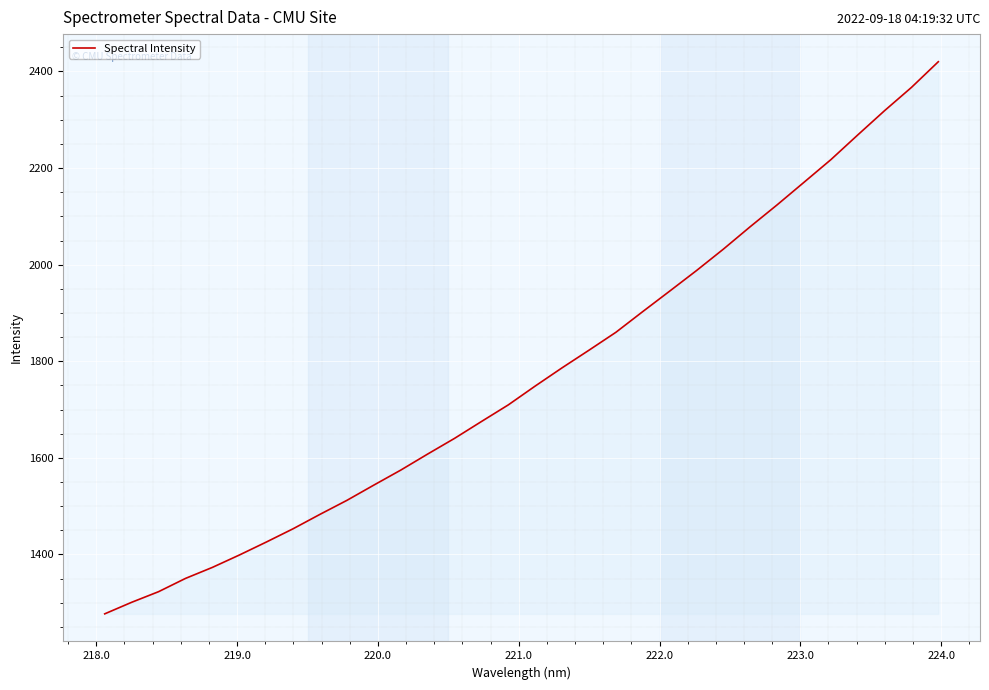

What is the minimum value shown in the chart?

1276.9